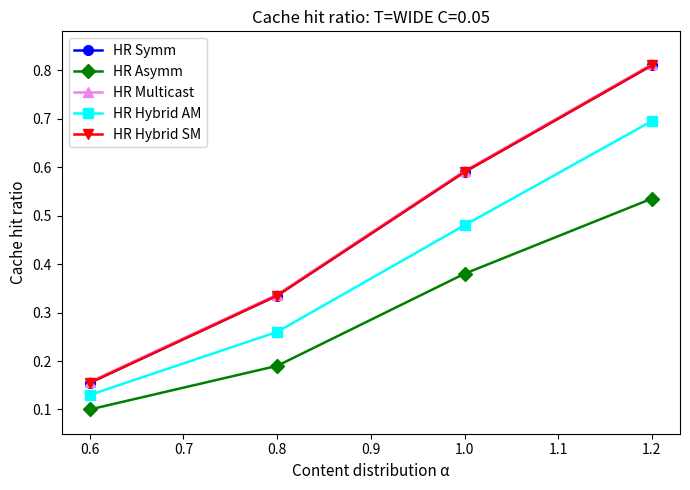

True or false: HR Hybrid AM and HR Symm intersect in this chart.

False